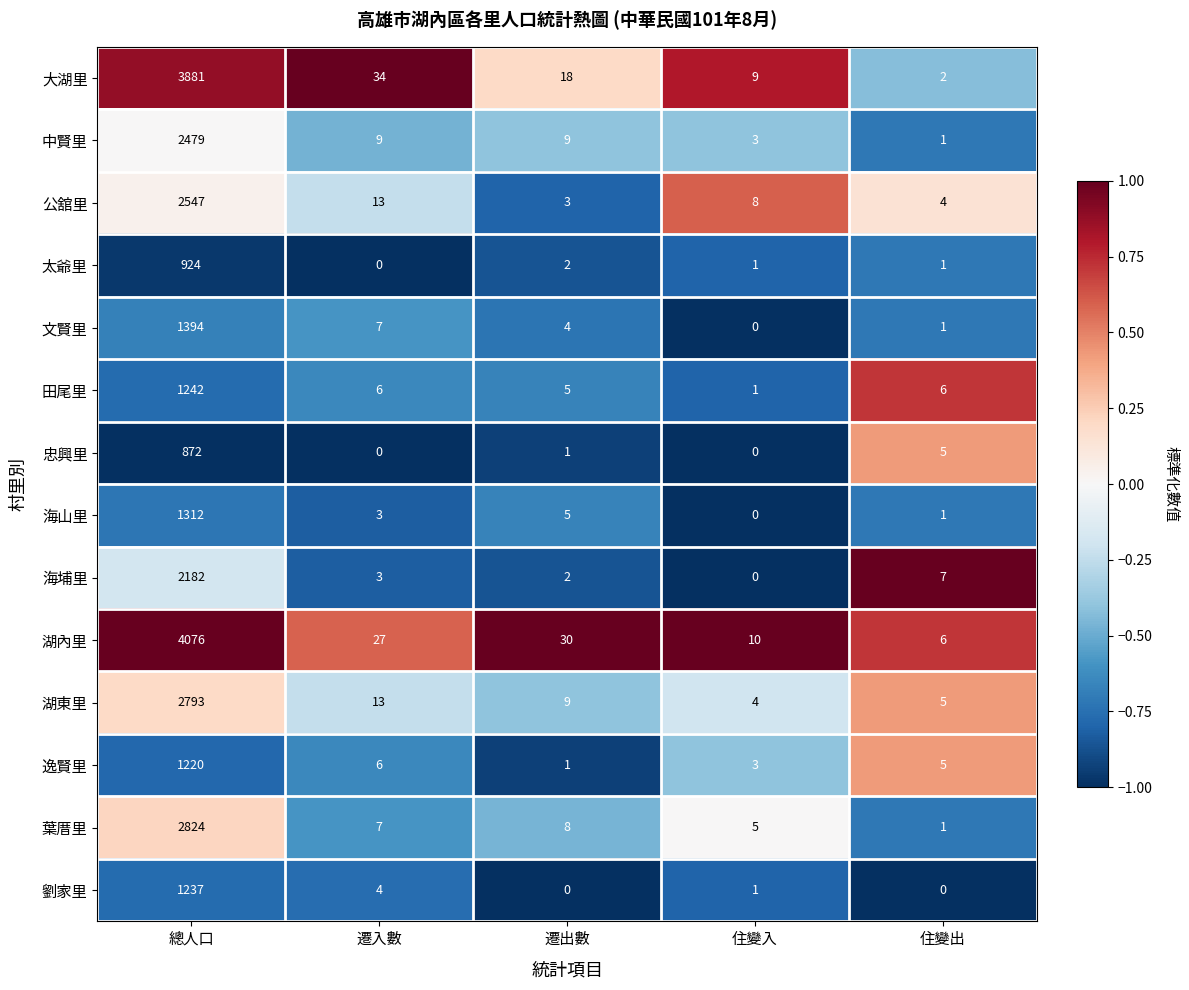

Which label corresponds to the largest value in the chart?

總人口